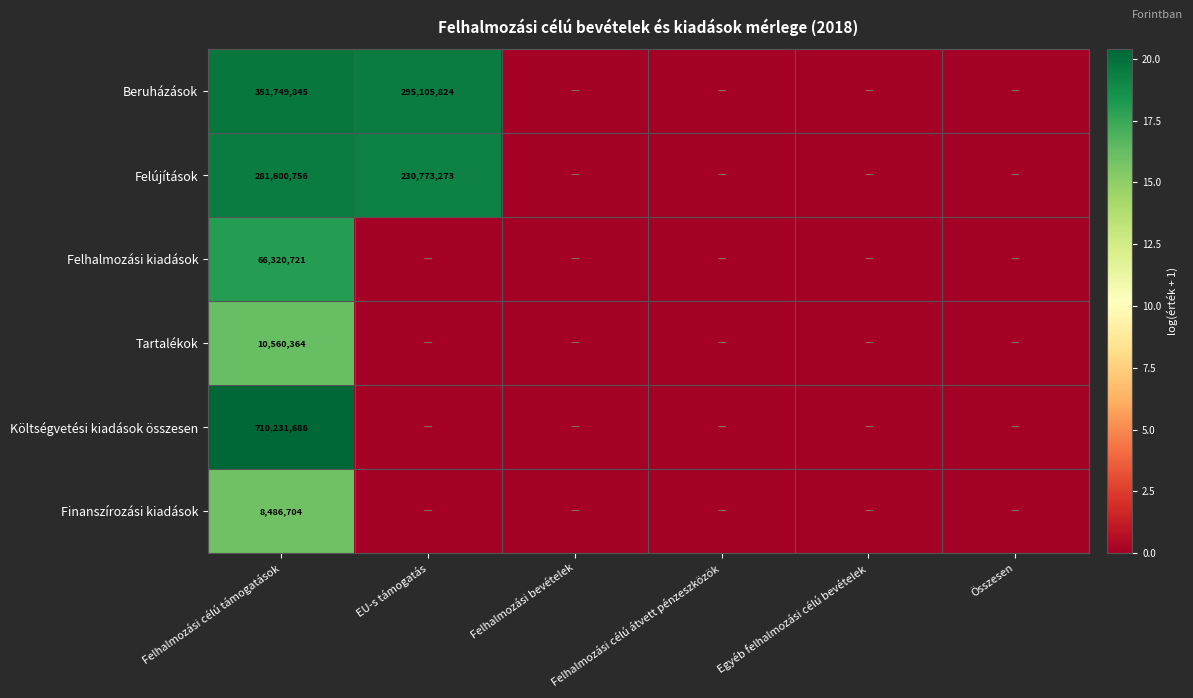

At which category does the chart reach its peak across all series?

Felhalmozási célú támogatások